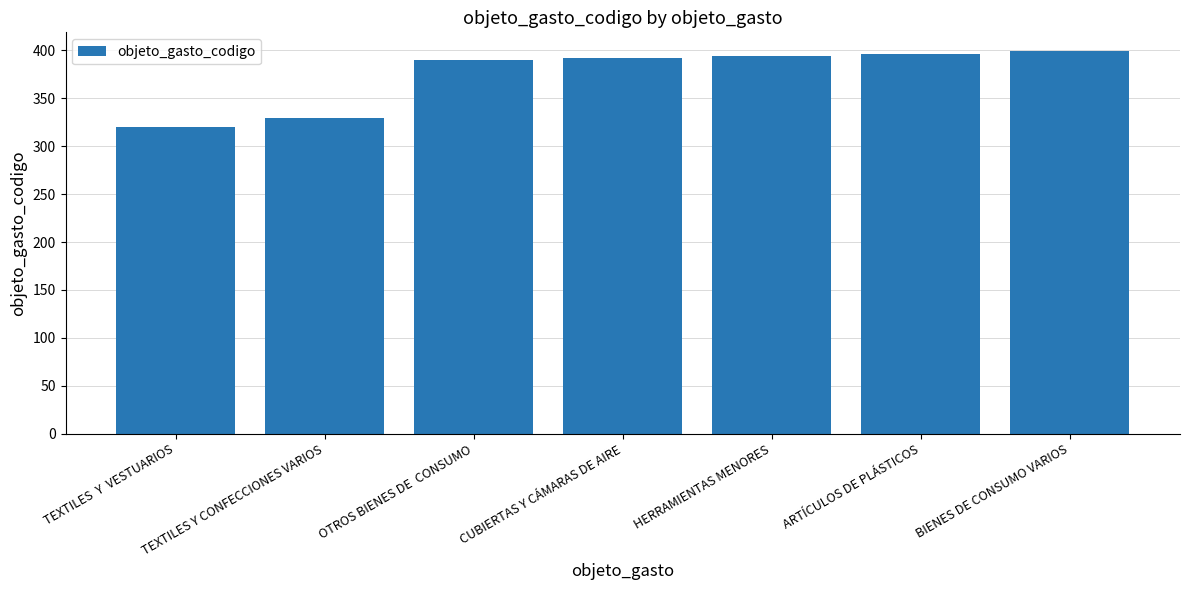

The chart shows a value of 520 at ARTÍCULOS DE PLÁSTICOS. True or false?

False